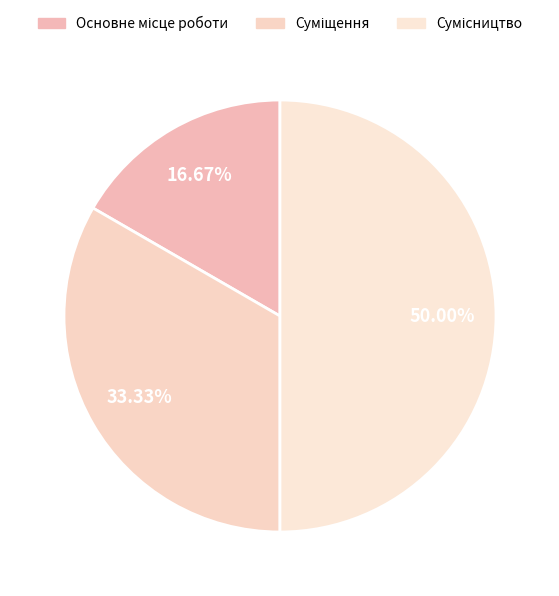

How much of the chart is everything except Основне місце роботи?

83.3%